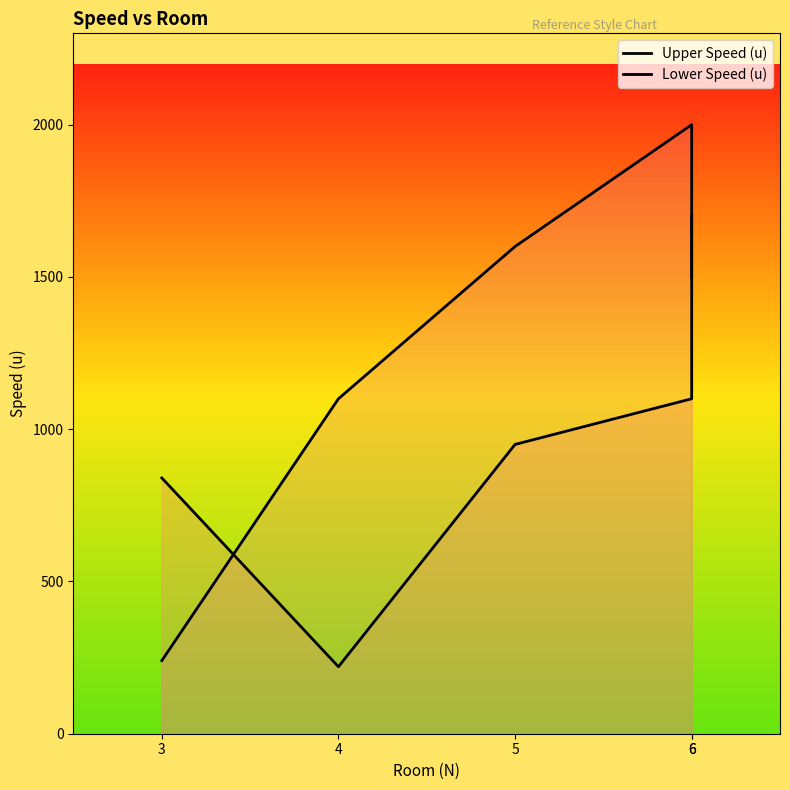

Which series changed the most between 3 and 6?

Lower Speed (u)